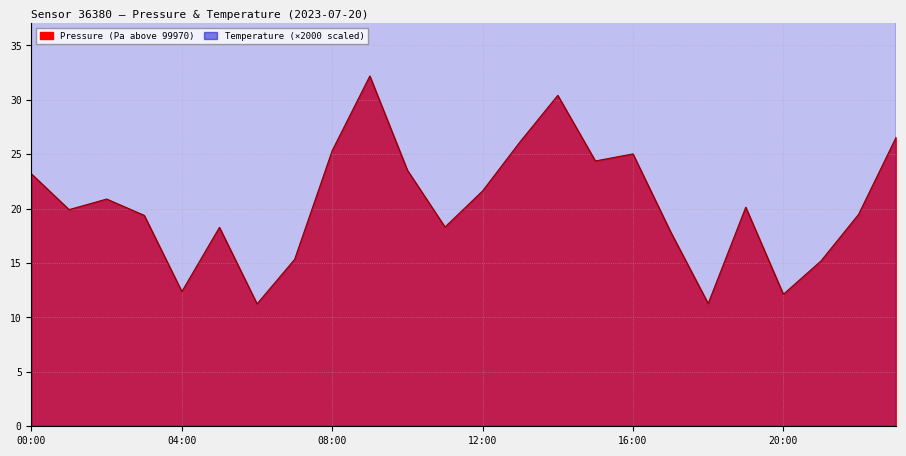

The value of Temperature line at 21 is 784.9. True or false?

False